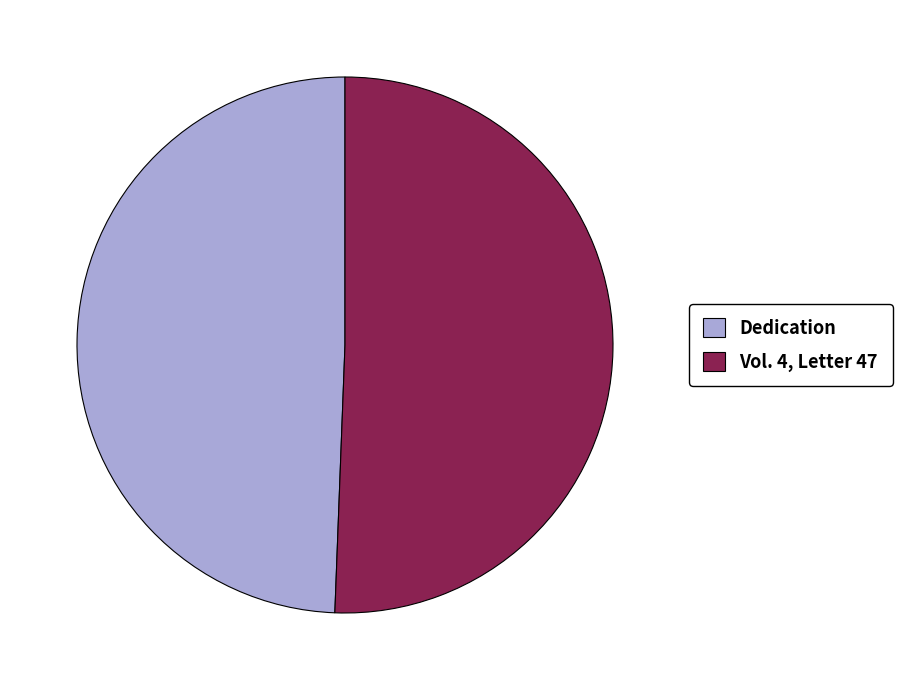

Rank the categories by value from highest to lowest.

Vol. 4, Letter 47, Dedication